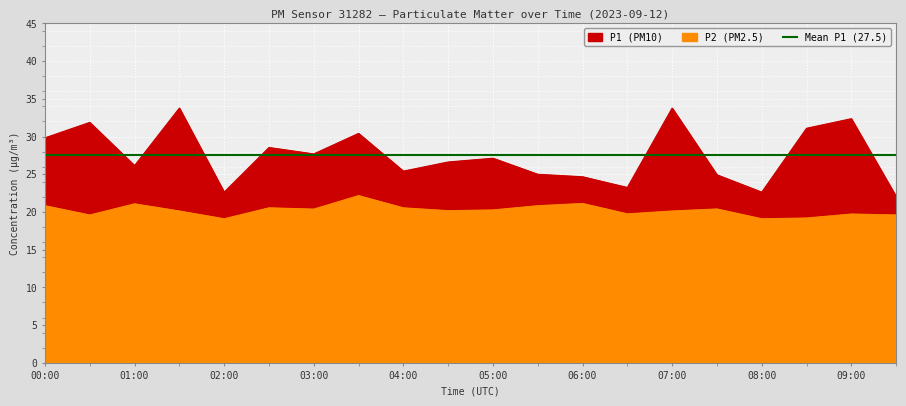

Reading right to left, transcribe all the data shown in this chart.

P1: 09:30=22.1	09:00=32.4	08:30=31.1	08:00=22.6	07:30=24.9	07:00=33.8	06:30=23.2	06:00=24.7	05:30=25.0	05:00=27.1	04:30=26.6	04:00=25.4	03:30=30.4	03:00=27.7	02:30=28.6	02:00=22.6	01:30=33.8	01:00=26.1	00:30=31.9	00:00=29.8
P2: 09:30=19.6	09:00=19.7	08:30=19.2	08:00=19.1	07:30=20.4	07:00=20.1	06:30=19.8	06:00=21.1	05:30=20.8	05:00=20.3	04:30=20.2	04:00=20.6	03:30=22.2	03:00=20.4	02:30=20.6	02:00=19.1	01:30=20.1	01:00=21.1	00:30=19.6	00:00=20.8